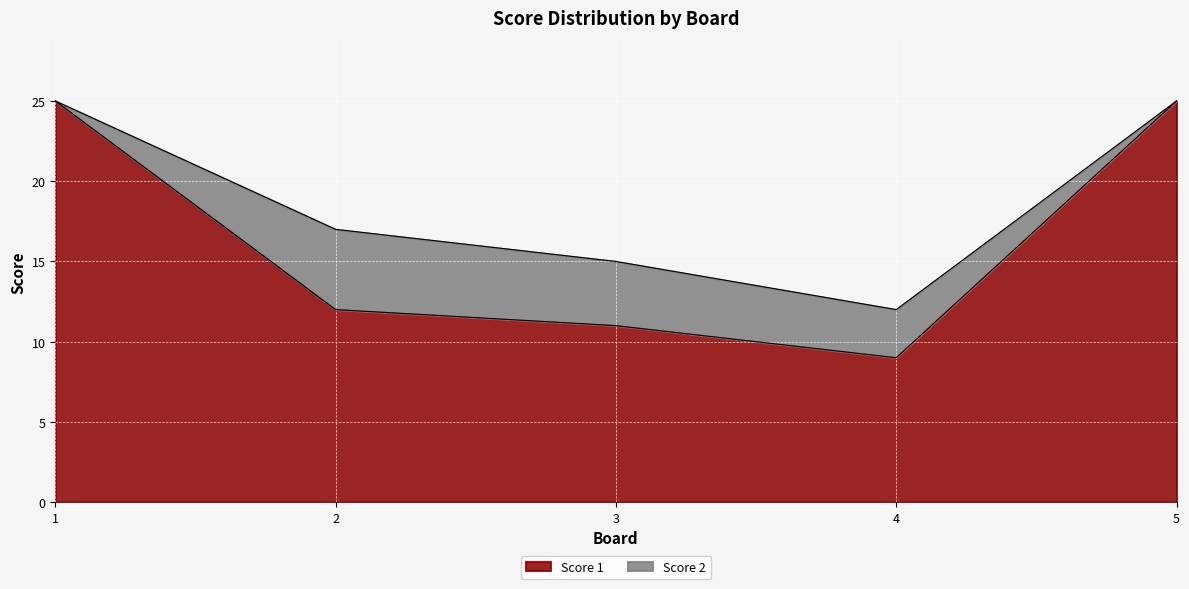

What is the value of the 3rd point from the left?

11